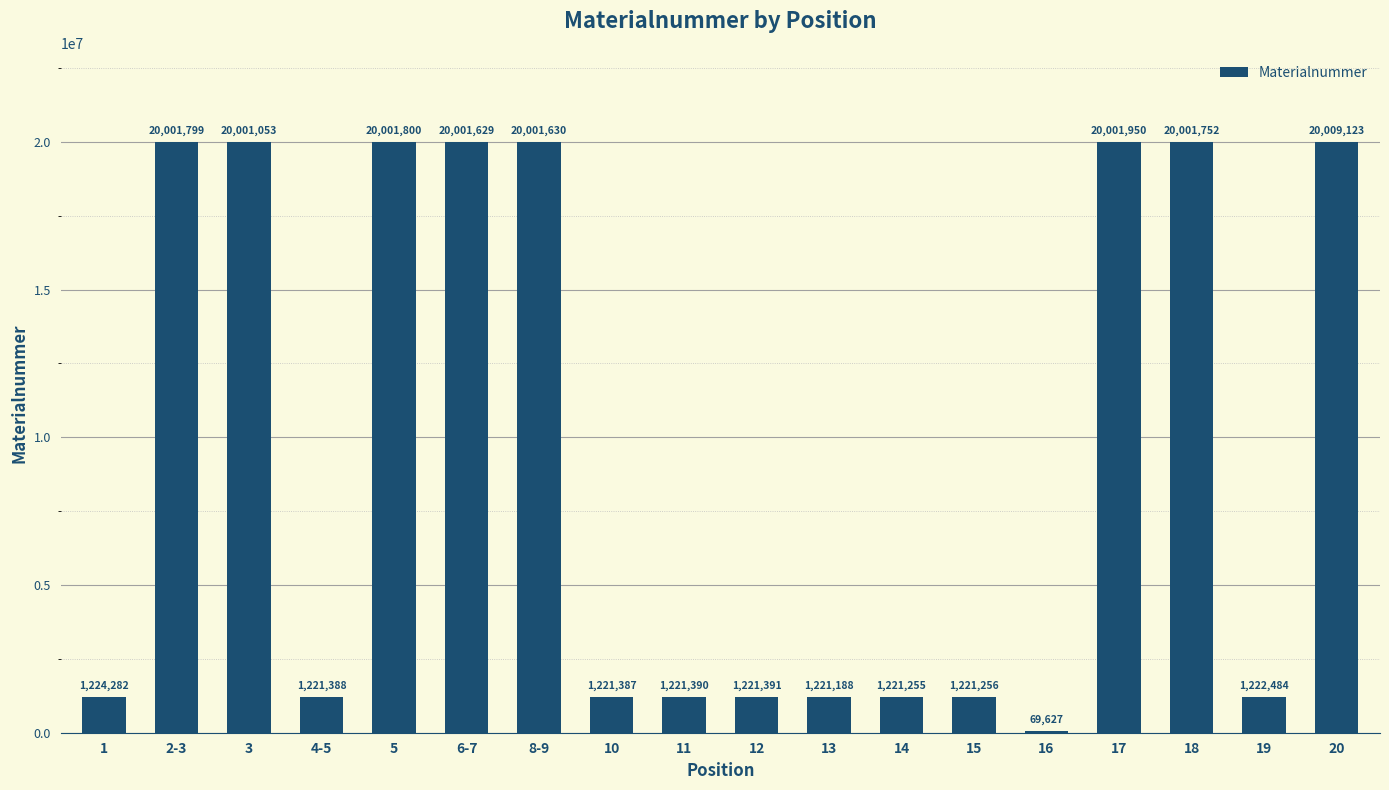

List the labels in order of value, smallest first.

16, 13, 14, 15, 10, 4-5, 11, 12, 19, 1, 3, 6-7, 8-9, 18, 2-3, 5, 17, 20